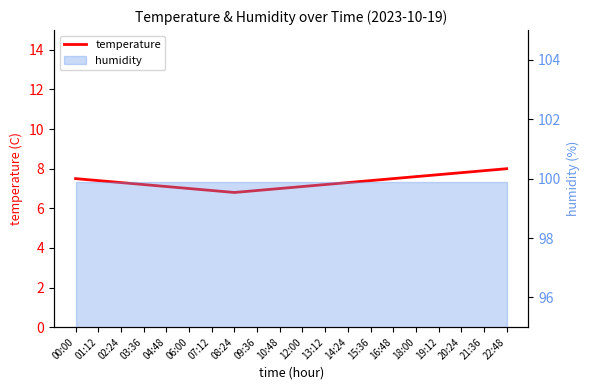

What is the difference between the maximum and minimum values?

1.2